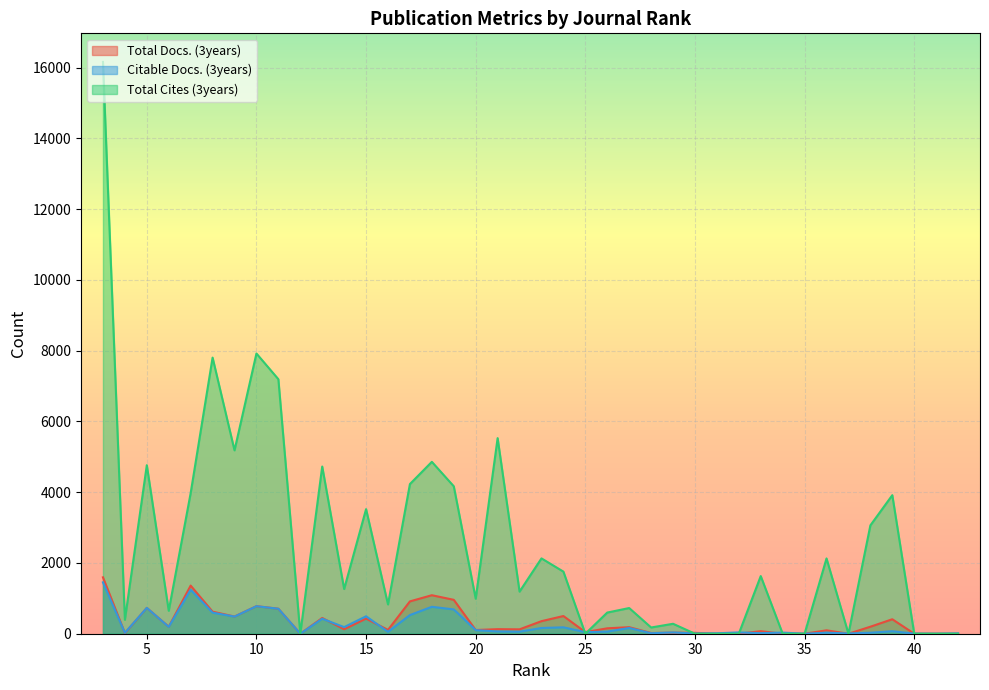

The Citable Docs. (3years) series shows 57 at 22. True or false?

True